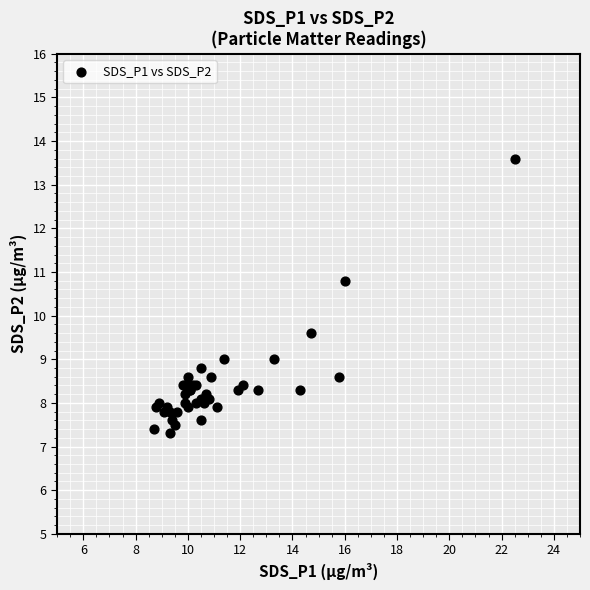

What Y value in the scatter plot is closest to 10?

9.6